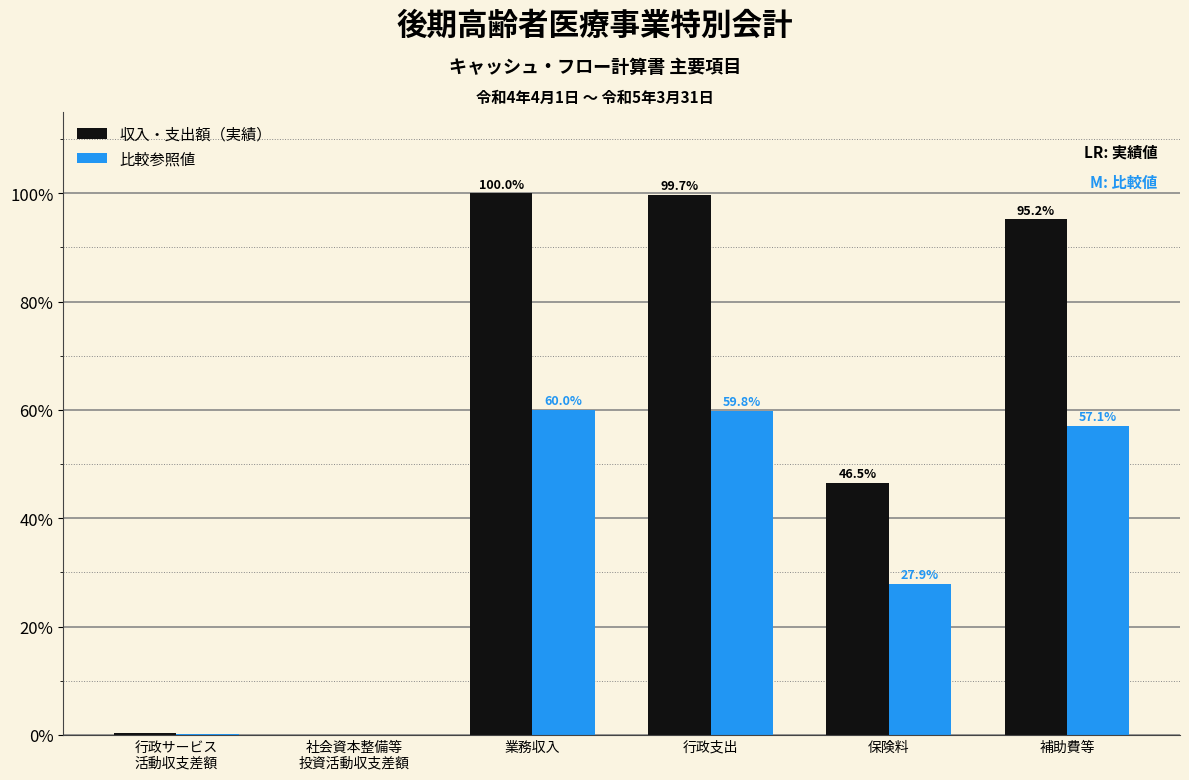

Count the number of categories in the chart.

6